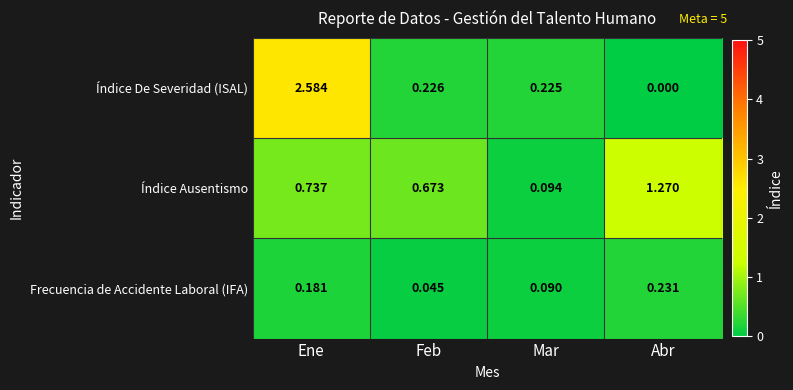

Which series changed the most between Ene and Feb?

Índice De Severidad (ISAL)